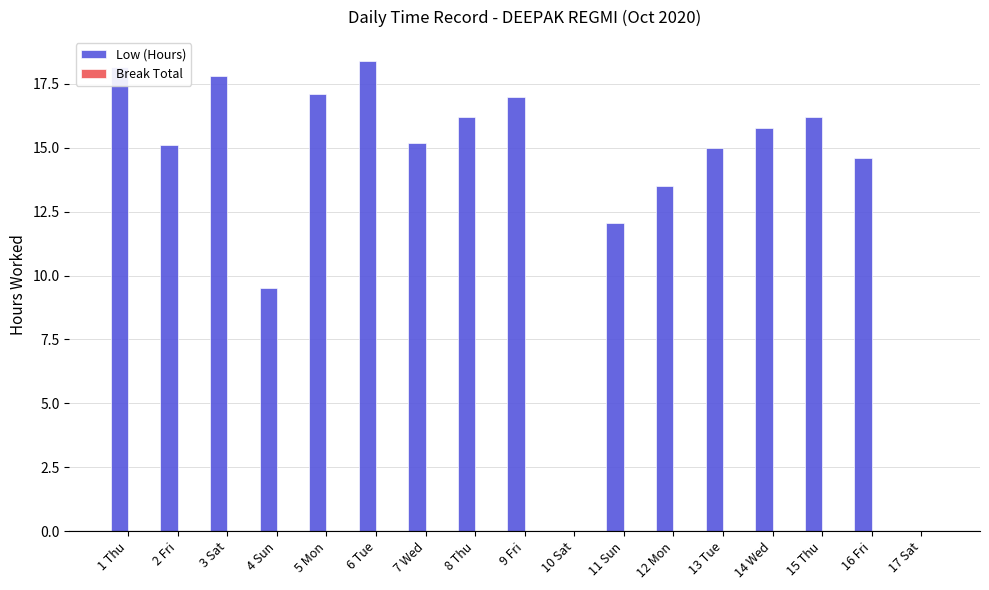

At which label is the value closest to 9?

4 Sun